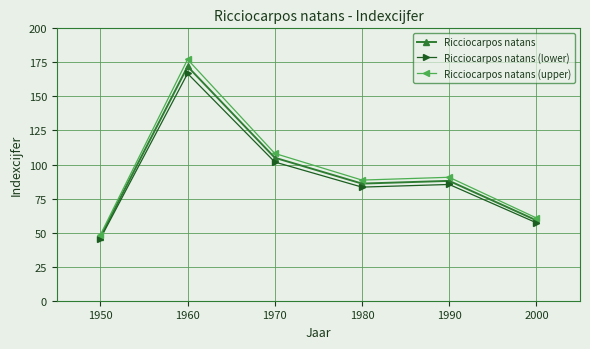

Where is the first local maximum for Ricciocarpos natans (lower)?

1960